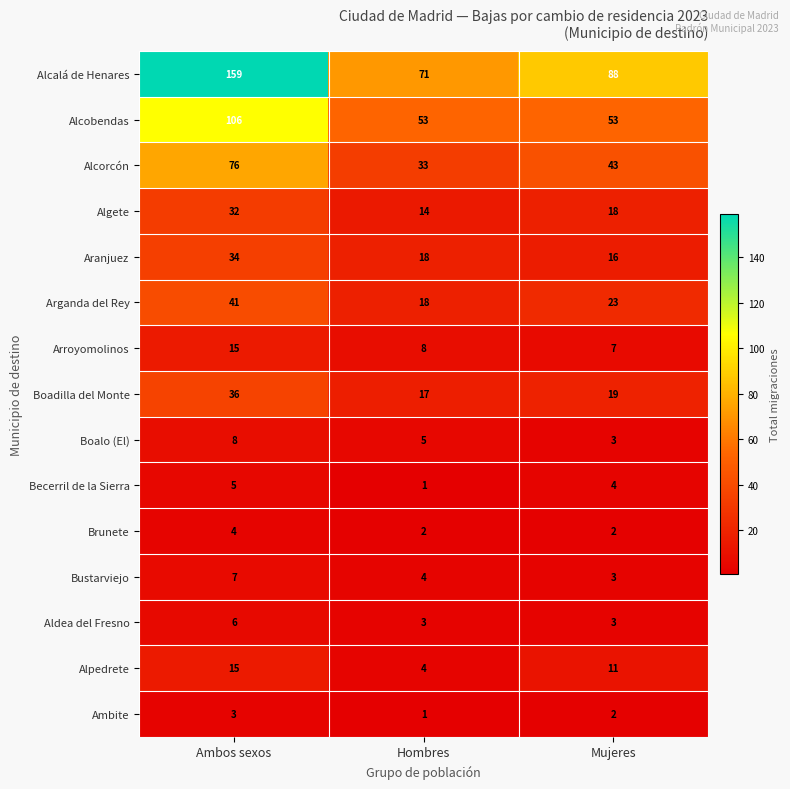

How many data points in Alcorcón are less than 43?

1